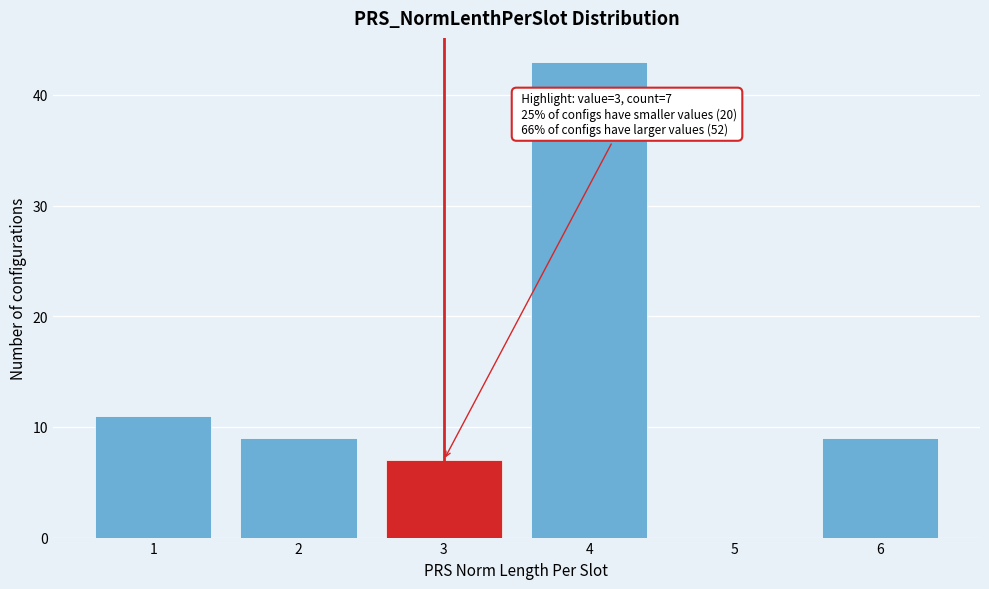

Reading right to left, extract all data points from this chart.

6=9	5=0	4=43	3=7	2=9	1=11